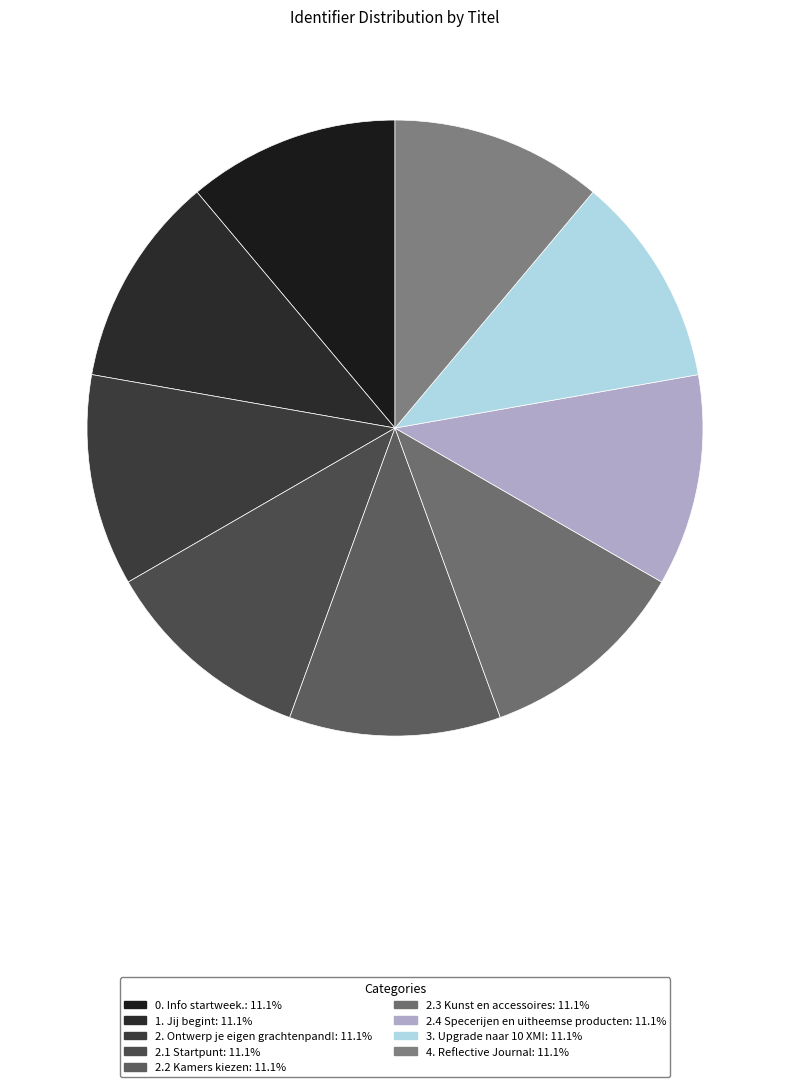

How many segments does this pie chart have?

9